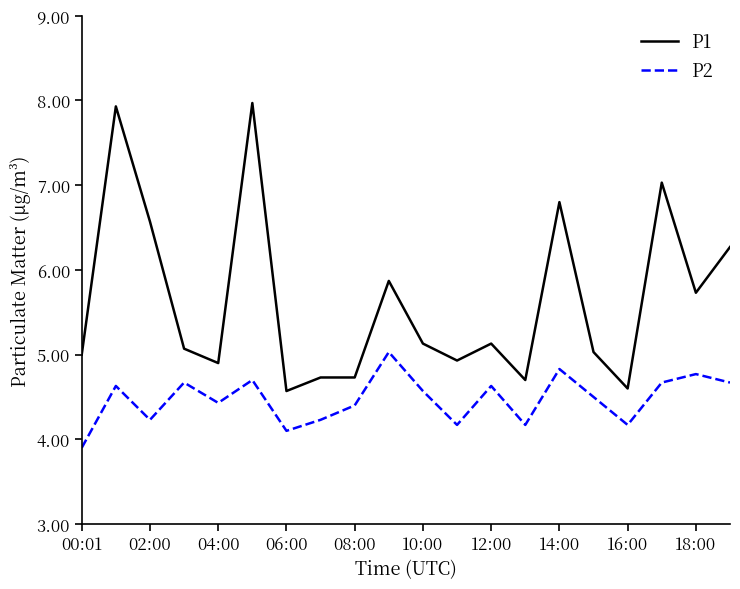

True or false: P2 and P1 intersect in this chart.

False